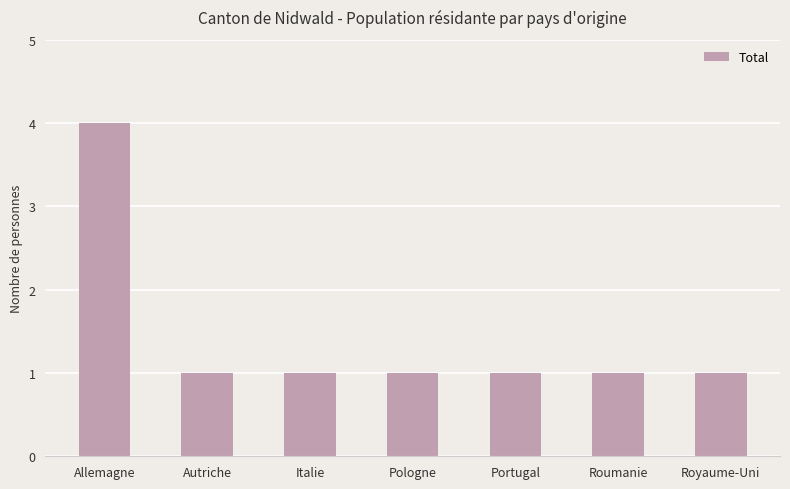

What is the change in value from Allemagne to Roumanie?

-3